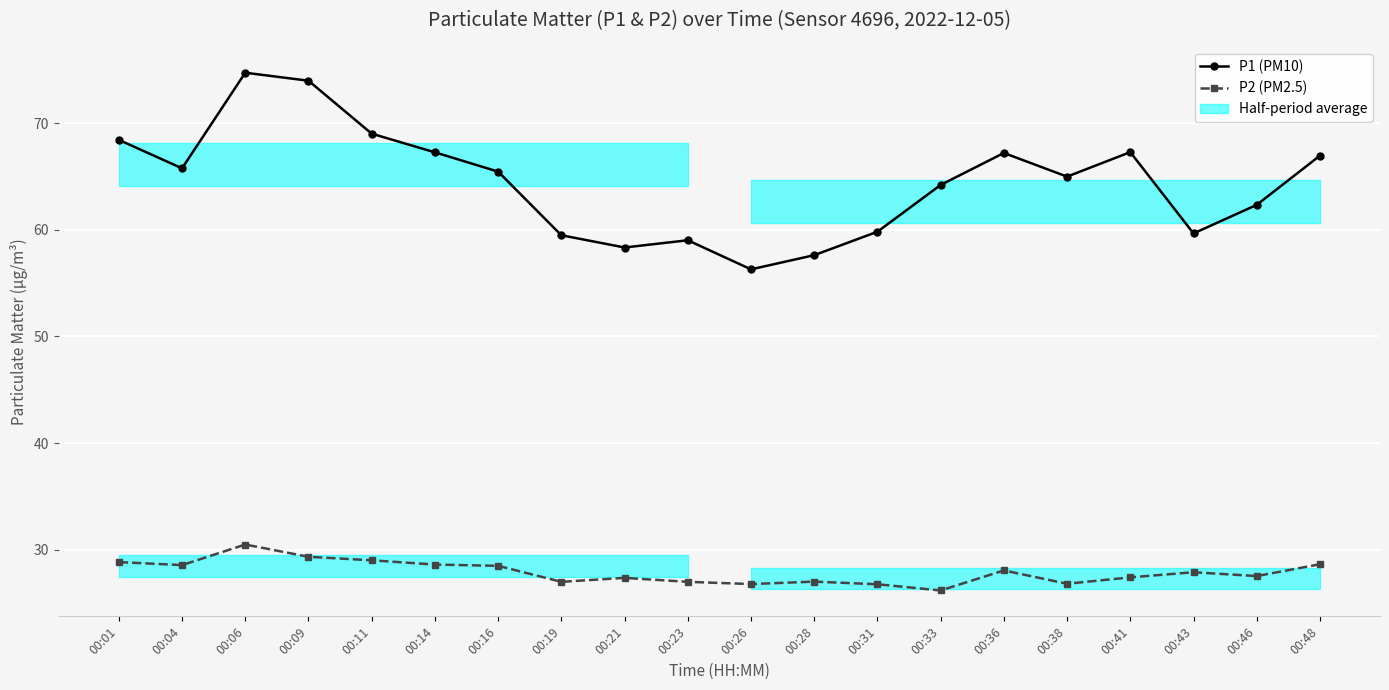

Reading left to right, transcribe all the data shown in this chart.

P1 (PM10): 68.5	65.8	74.8	74.0	69.0	67.3	65.5	59.5	58.4	59.0	56.3	57.6	59.8	64.2	67.2	65.0	67.3	59.7	62.4	67.0
P2 (PM2.5): 28.8	28.6	30.5	29.3	29.0	28.6	28.5	27.0	27.4	27.0	26.8	27.0	26.8	26.2	28.1	26.8	27.4	27.9	27.5	28.6